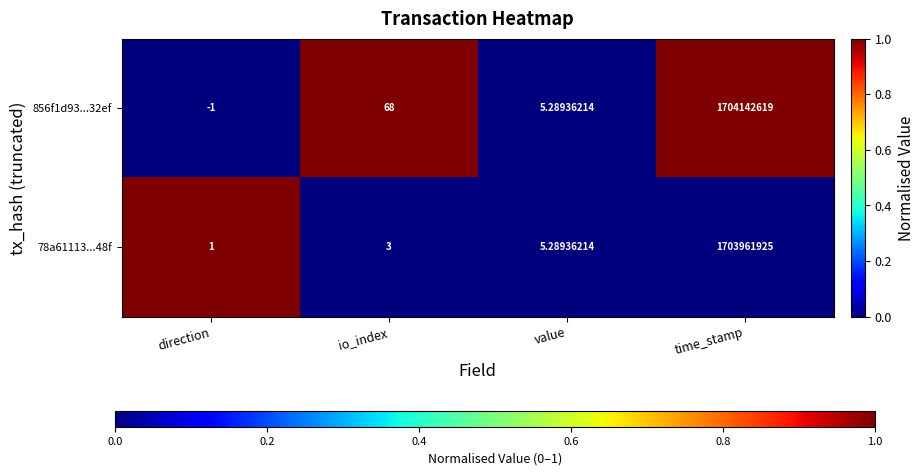

At which label does 78a61113...48f reach its peak?

time_stamp